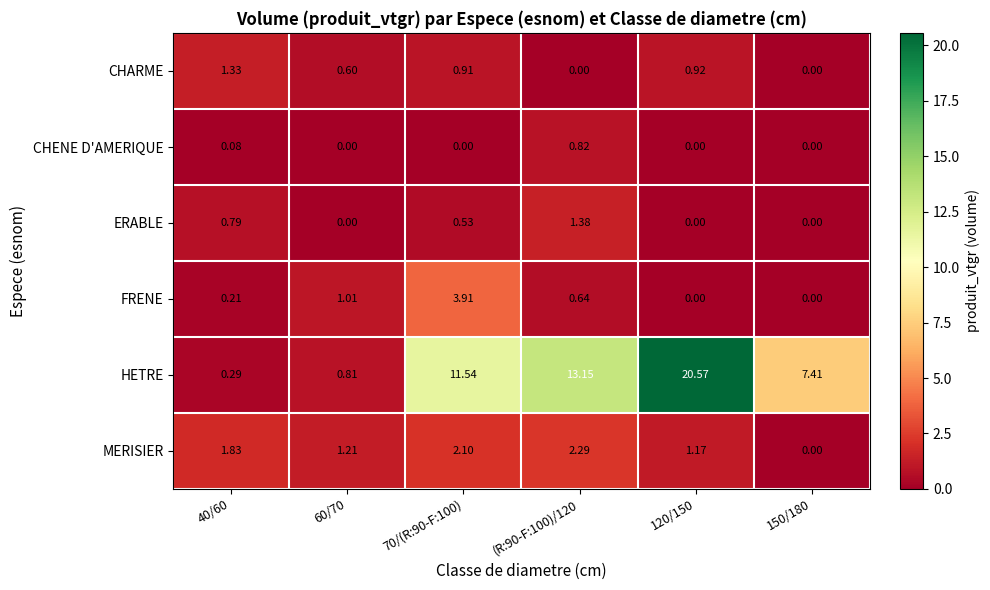

Between (R:90-F:100)/120 and 120/150, which series saw the biggest shift?

HETRE